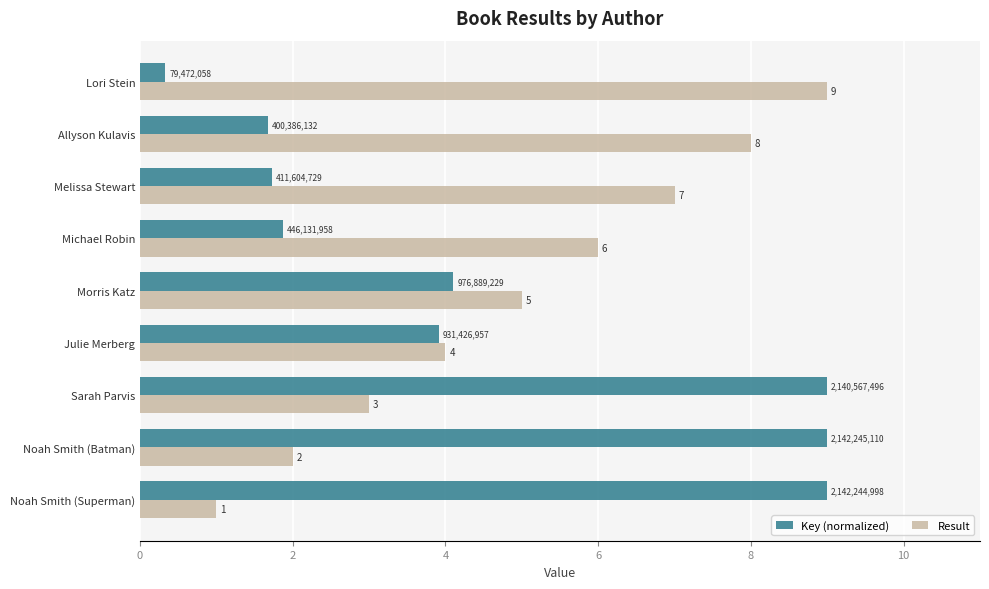

True or false: Result has a value of 5.0 at Morris Katz.

True